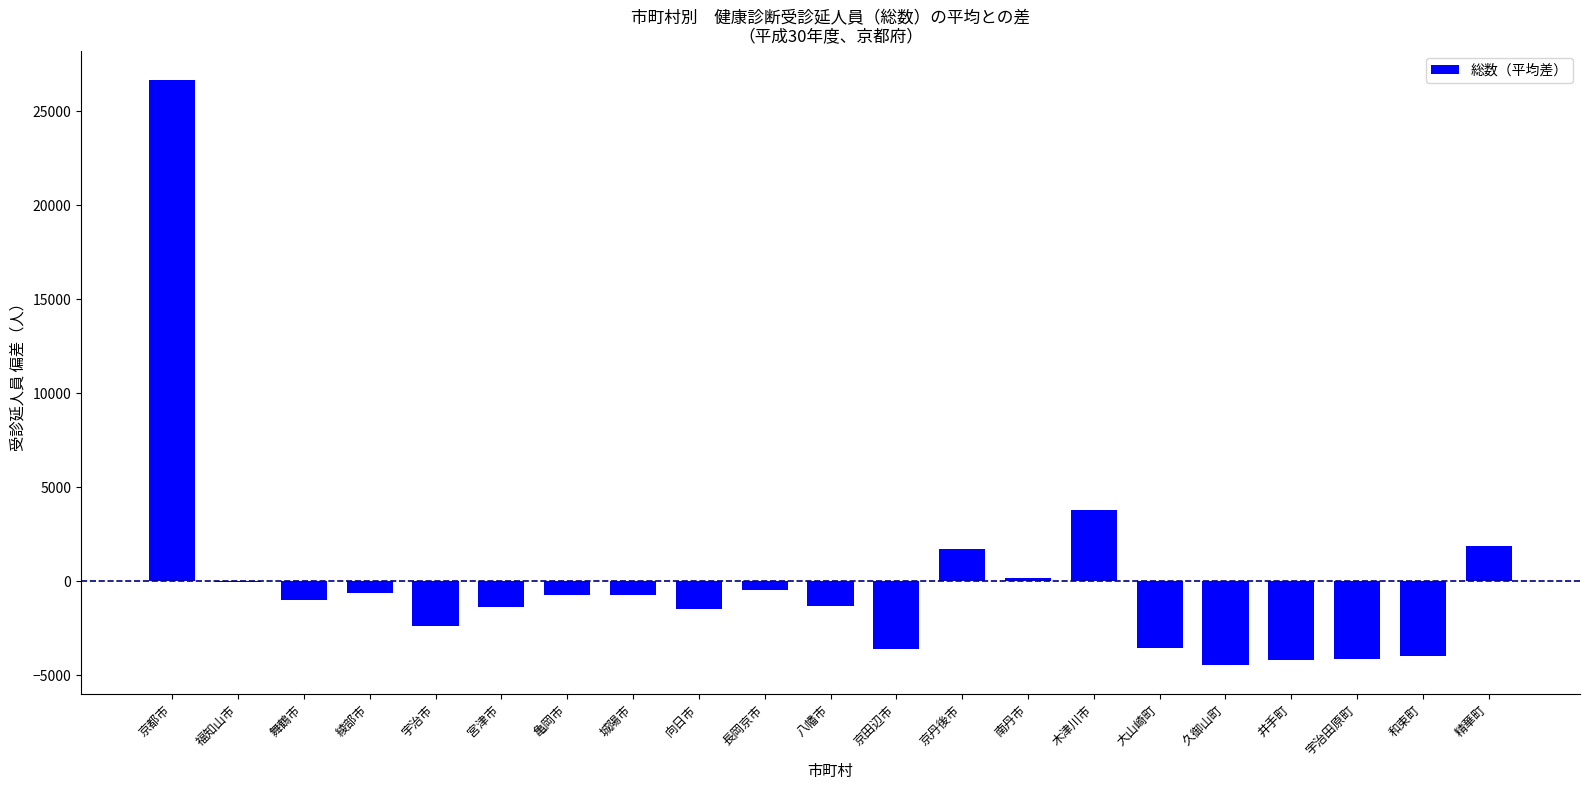

What is the change in value from 宮津市 to 木津川市?

+5146.0